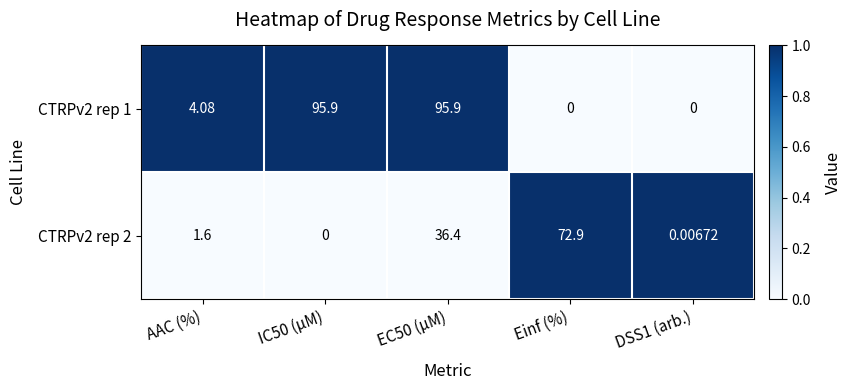

Rank the series at Einf (%) from highest to lowest value.

CTRPv2 rep 2, CTRPv2 rep 1